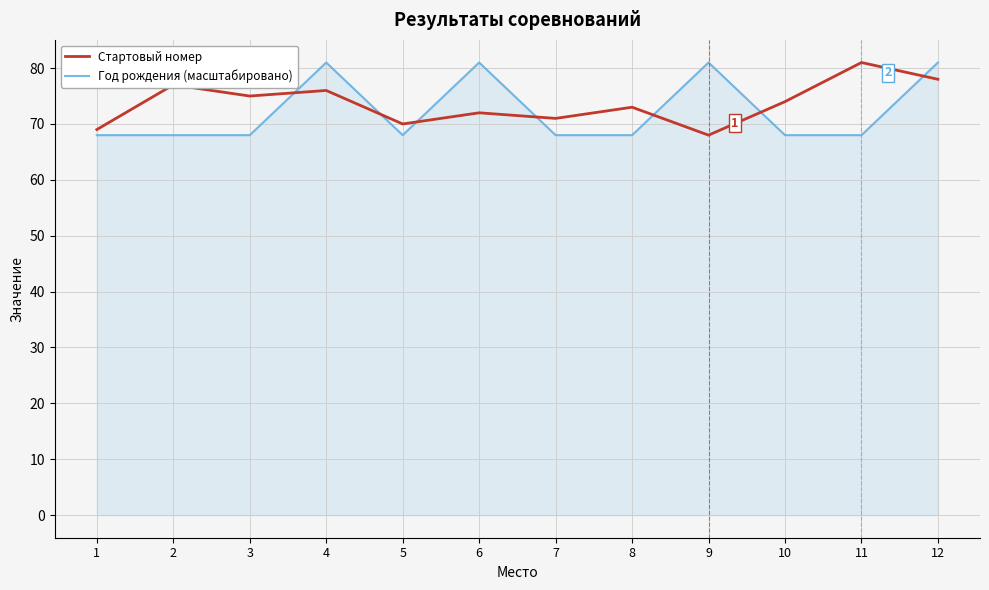

Is the value of Год рождения (масштабировано) at 9 greater than the value of Стартовый номер at 7?

Yes